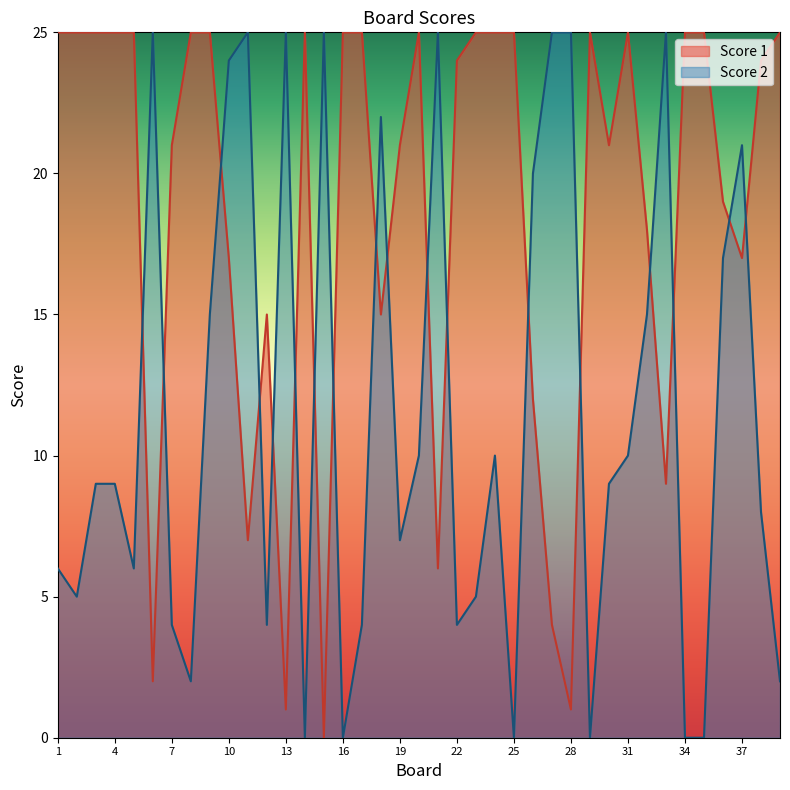

Is it true that Score 1 equals 25 at 35?

True